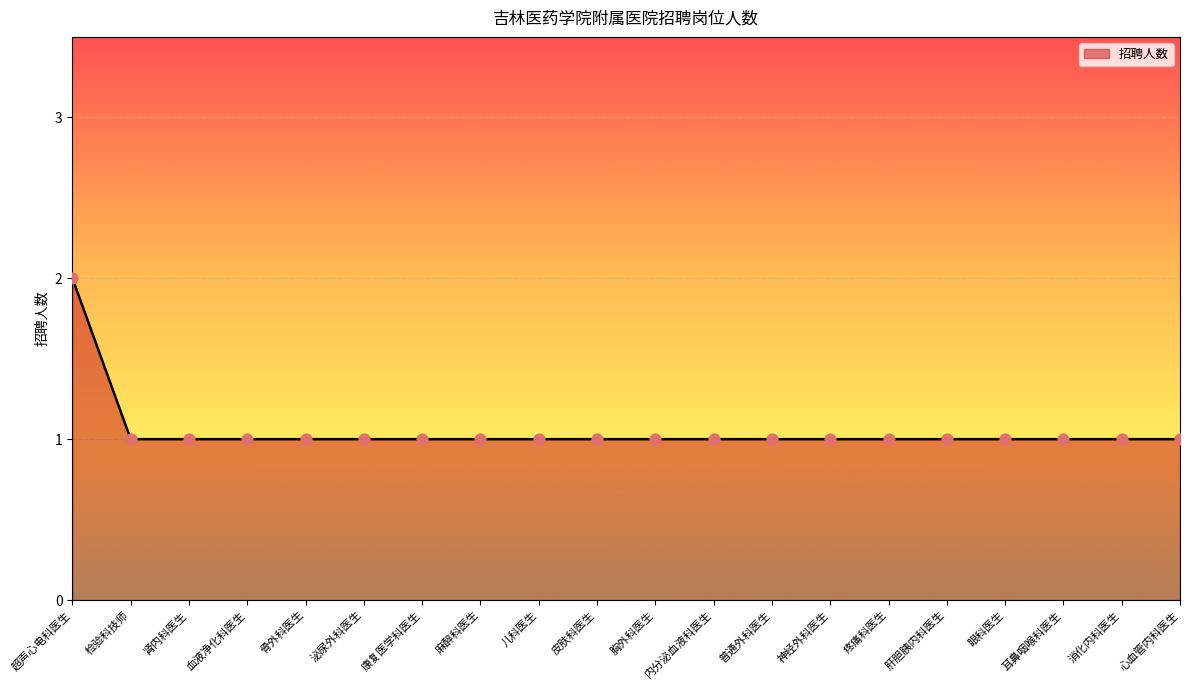

What is the ratio of the value at 眼科医生 to the value at 神经外科医生?

1.0